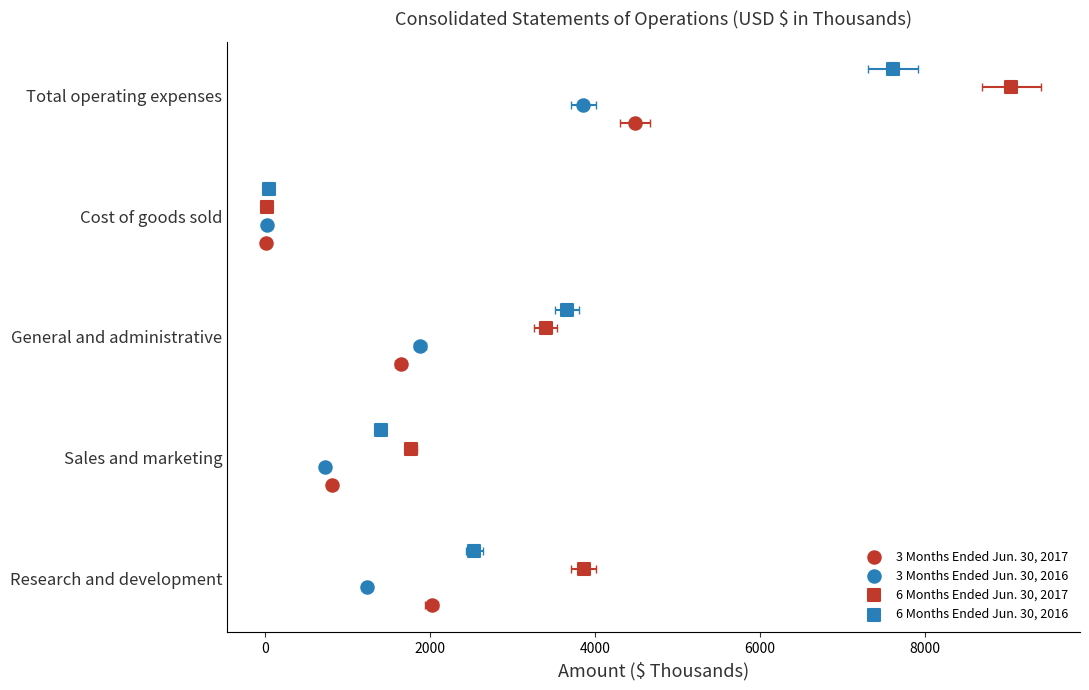

Which series reaches the minimum Y coordinate?

3 Months Ended Jun. 30, 2017